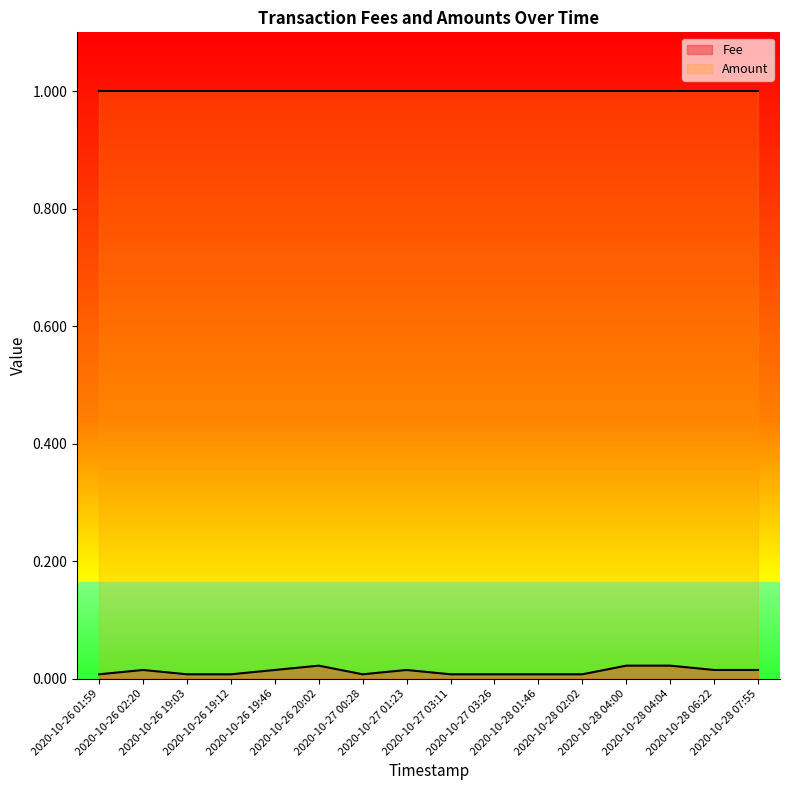

Between 2020-10-28 07:55 and 2020-10-26 02:20, which is larger?

2020-10-28 07:55